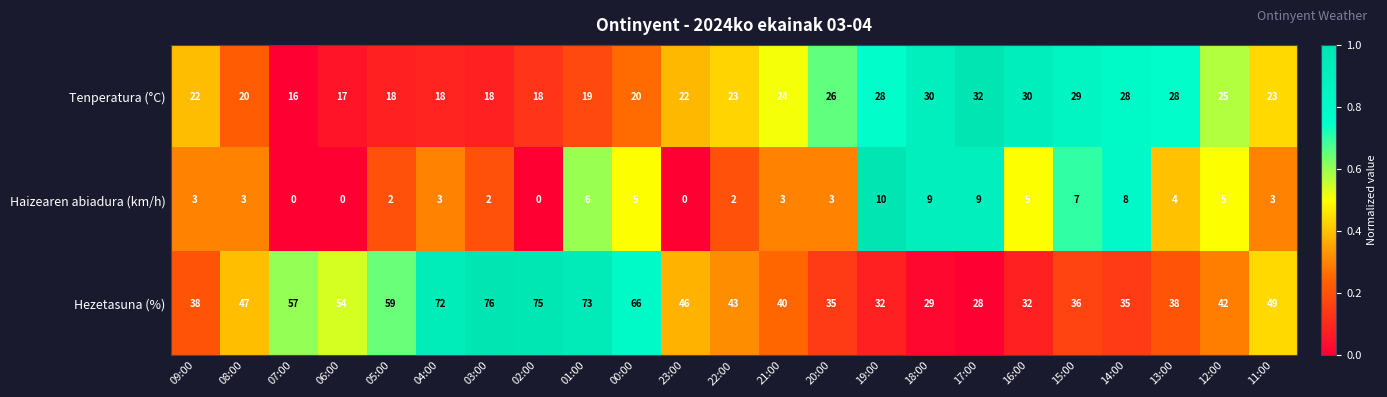

List the series in order of their overall mean, lowest first.

Haizearen abiadura (km/h), Tenperatura (°C), Hezetasuna (%)